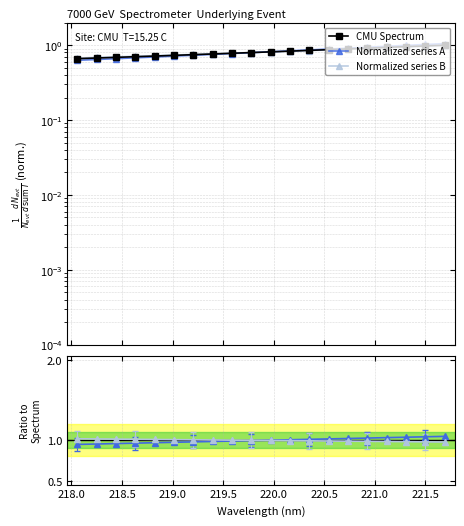

True or false: Normalized series A has a value of 0.3 at 217.5.

False